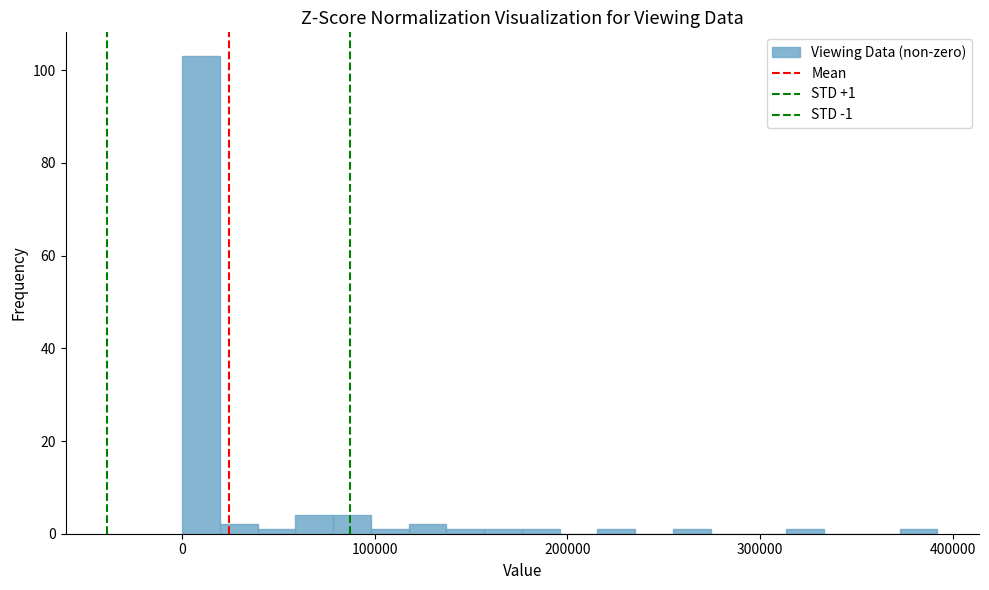

Read against the x-axis, roughly where is the centre of the tallest bar?

10000